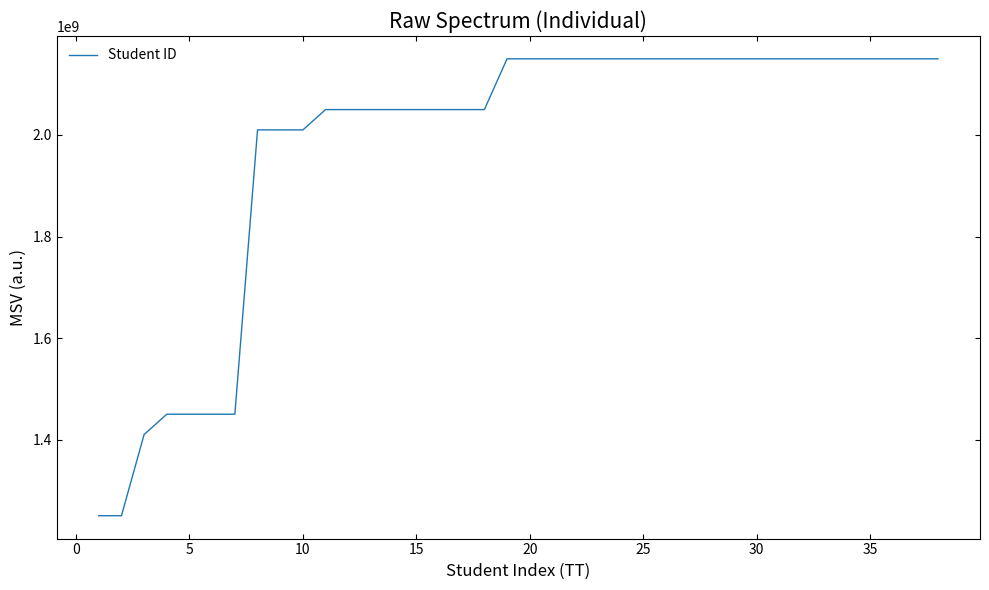

What is the minimum value shown in the chart?

1250000404